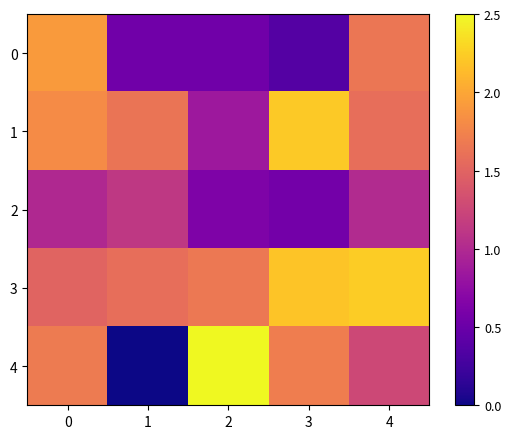

Rank the series by their maximum value, from highest to lowest.

4, 3, 1, 0, 2